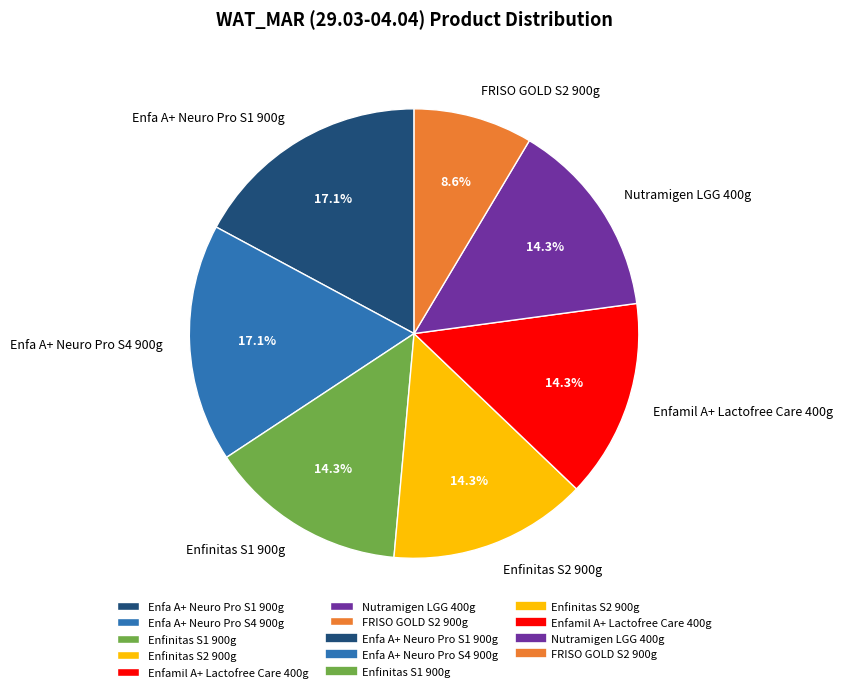

Is there any slice that represents more than half of the pie?

No